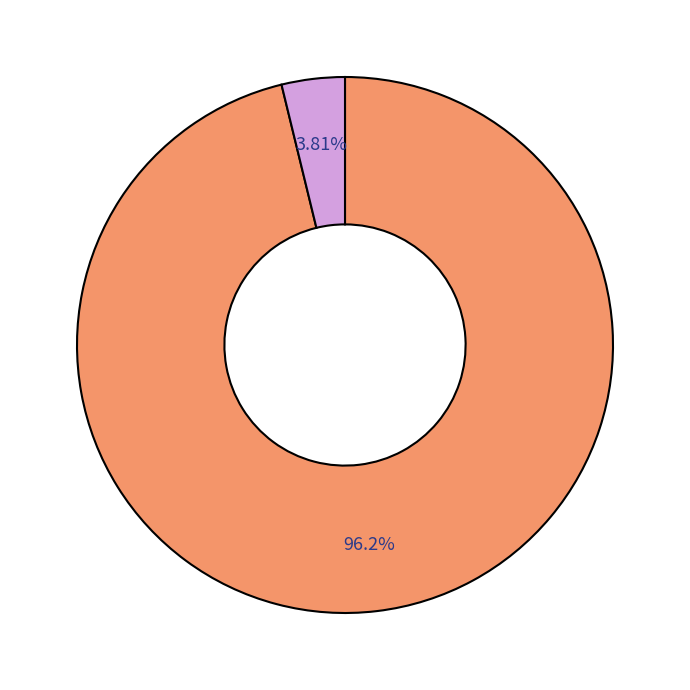

Is there any slice that represents more than half of the pie?

Yes